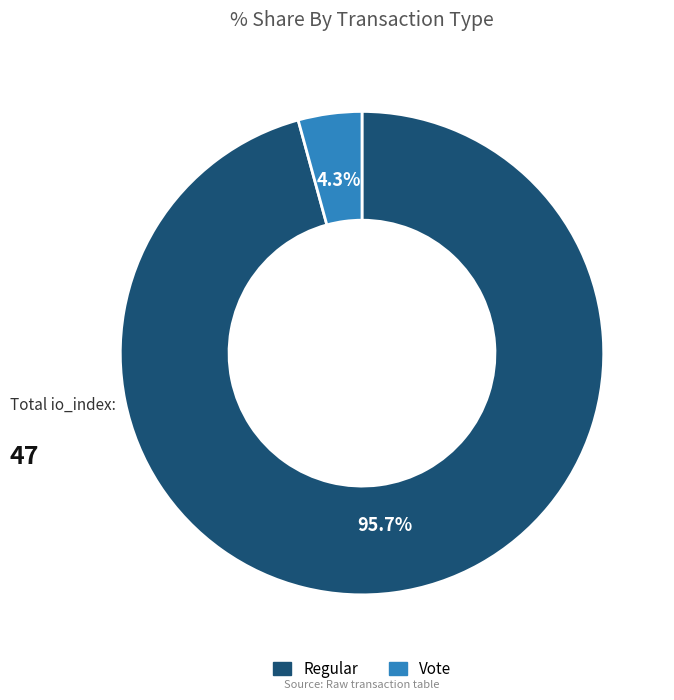

What is the smallest slice in the pie chart?

Vote